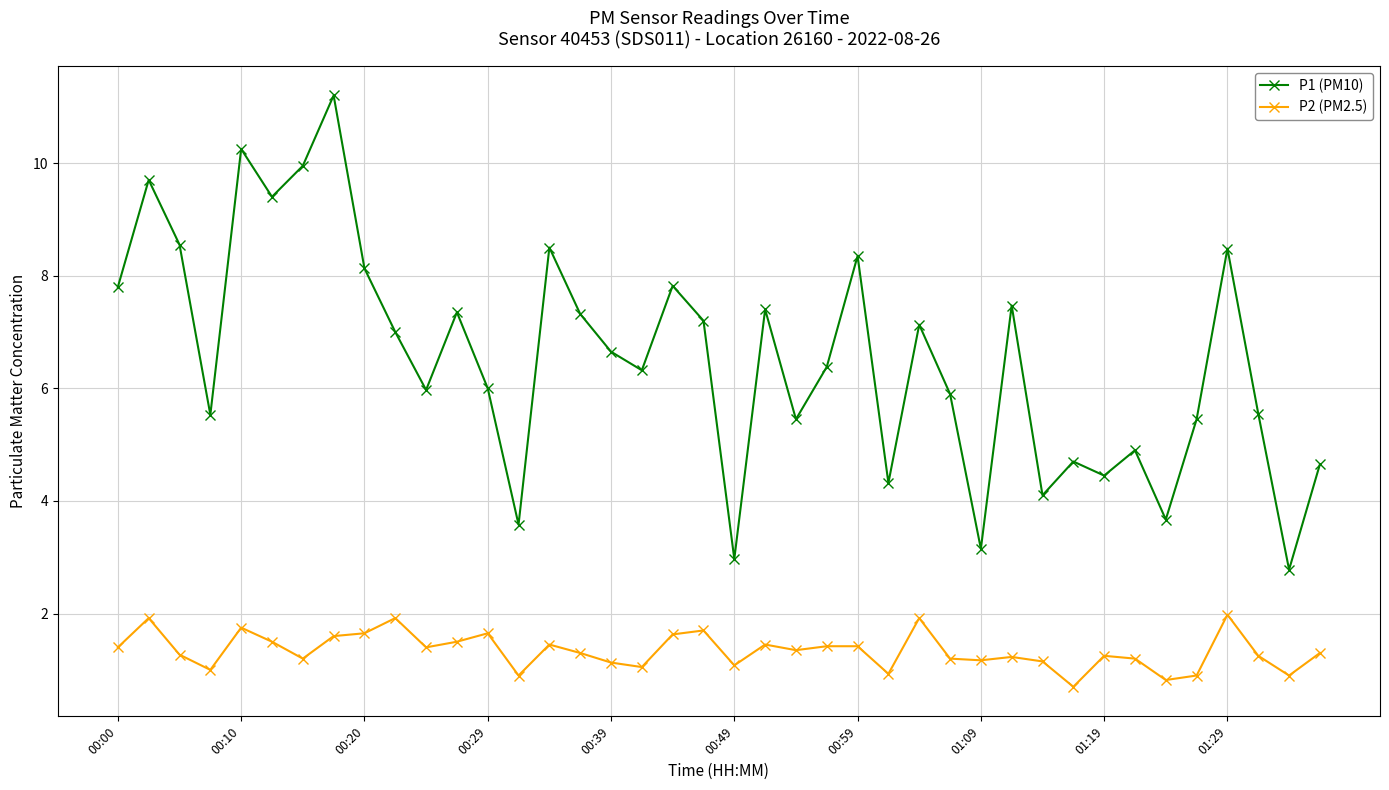

True or false: P1 (PM10) and P2 (PM2.5) intersect in this chart.

False